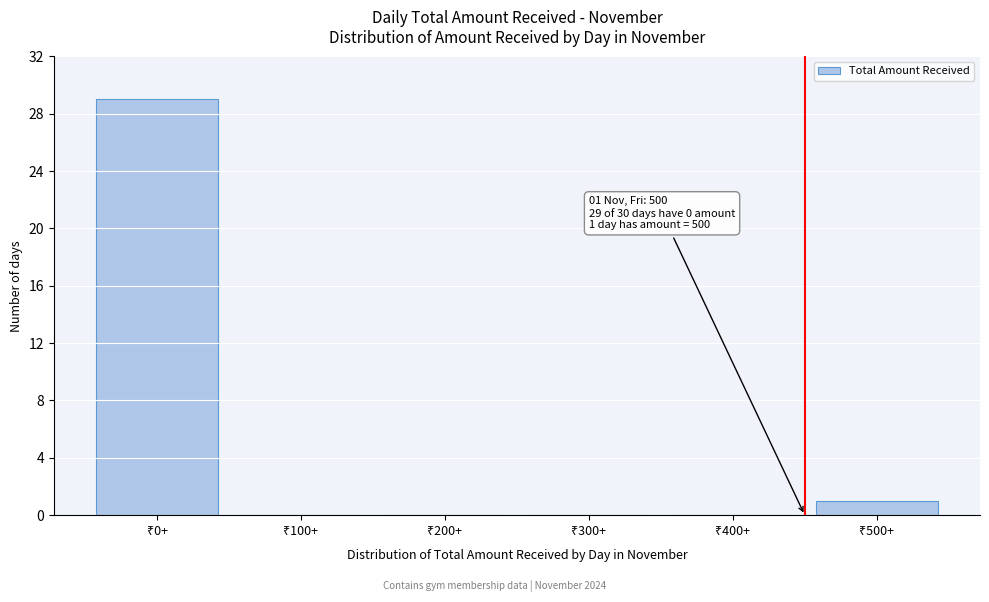

What is the sum of all values?

30